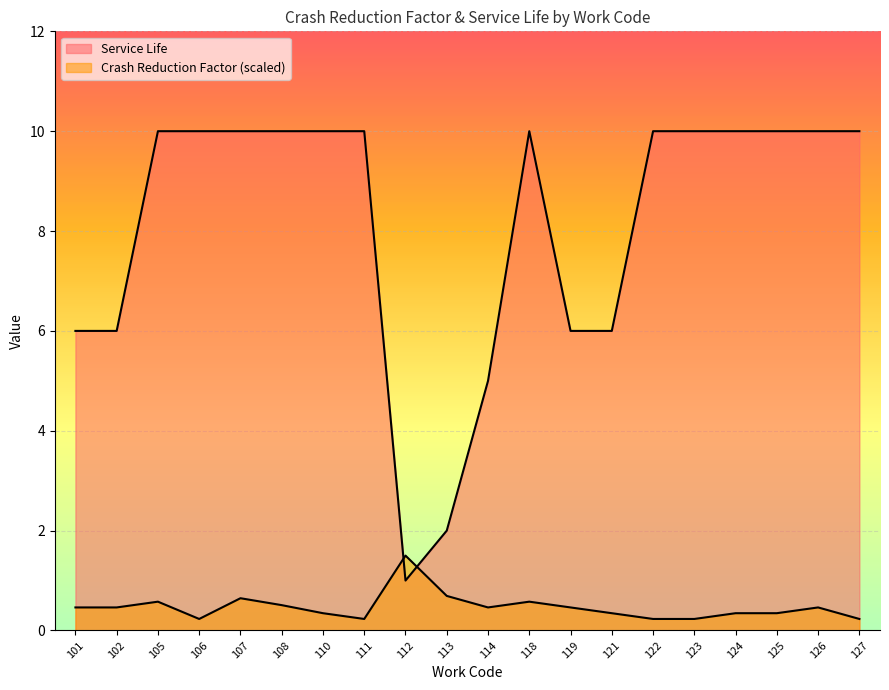

How many lines are shown in the chart?

2